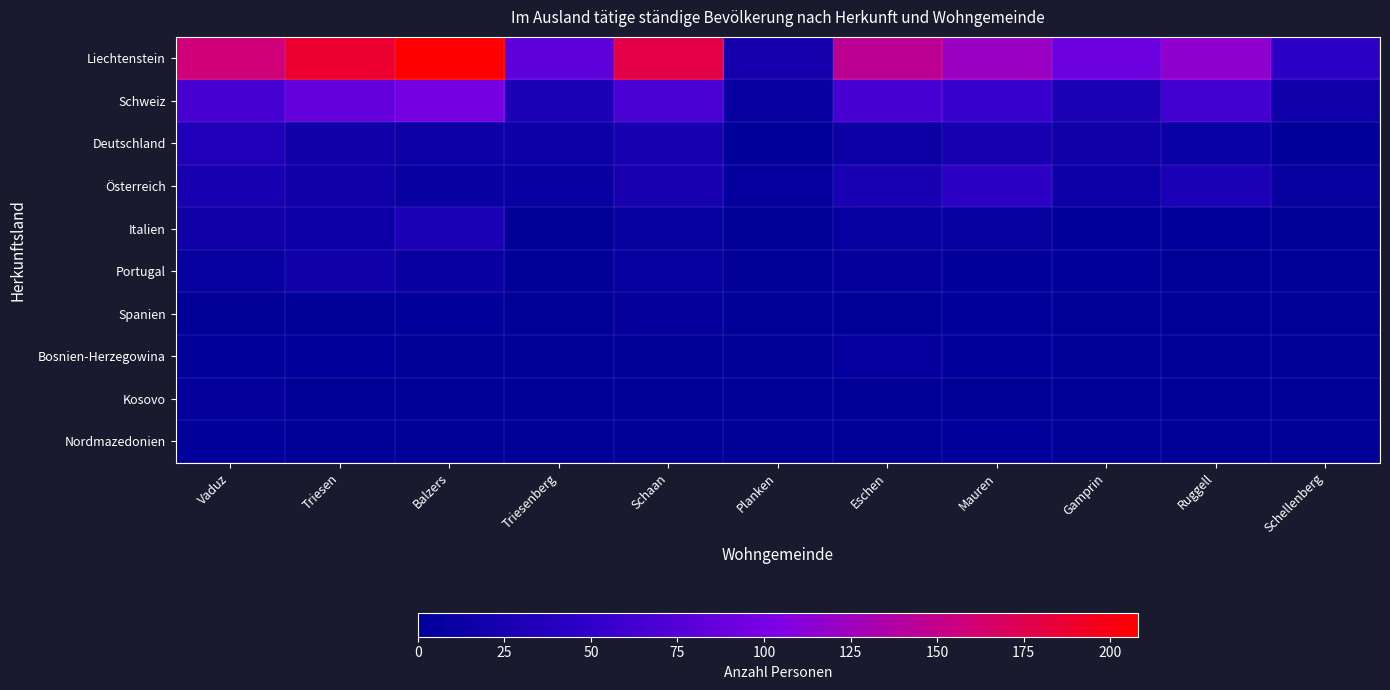

Rank the series by their maximum value, from highest to lowest.

Liechtenstein, Schweiz, Österreich, Deutschland, Italien, Portugal, Bosnien-Herzegowina, Spanien, Kosovo, Nordmazedonien